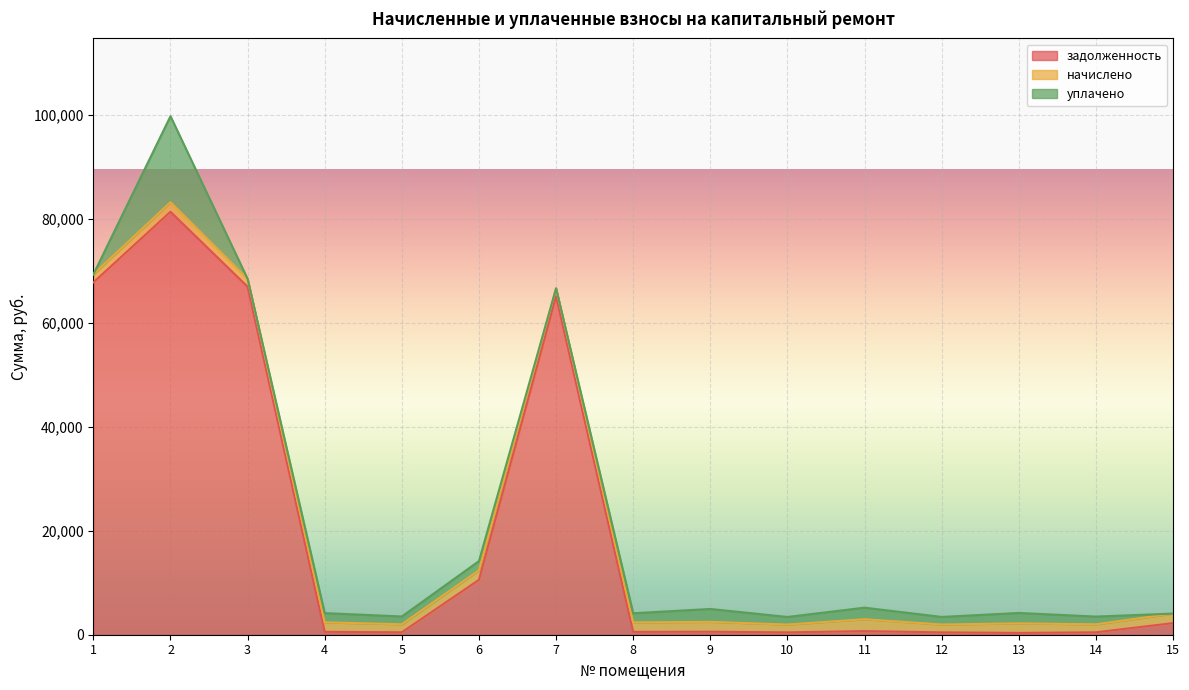

Which series has the widest spread of values?

задолженность